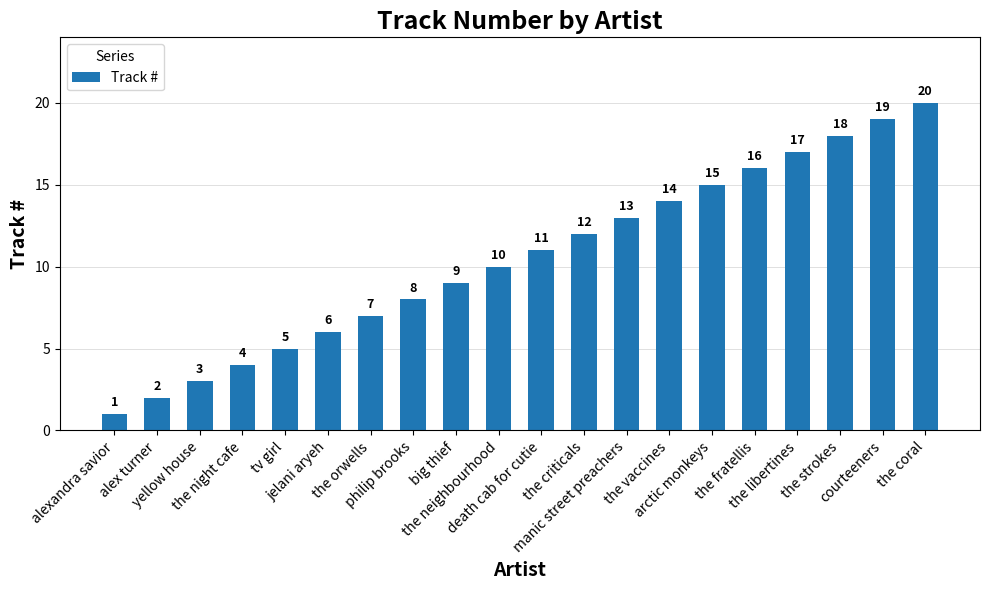

Which category has the lowest value across all series?

alexandra savior